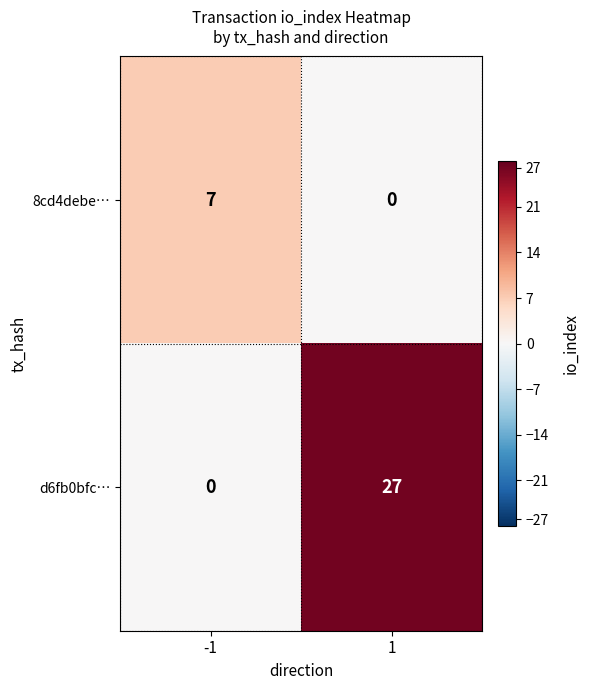

Which series has the largest range (max minus min)?

d6fb0bfc…